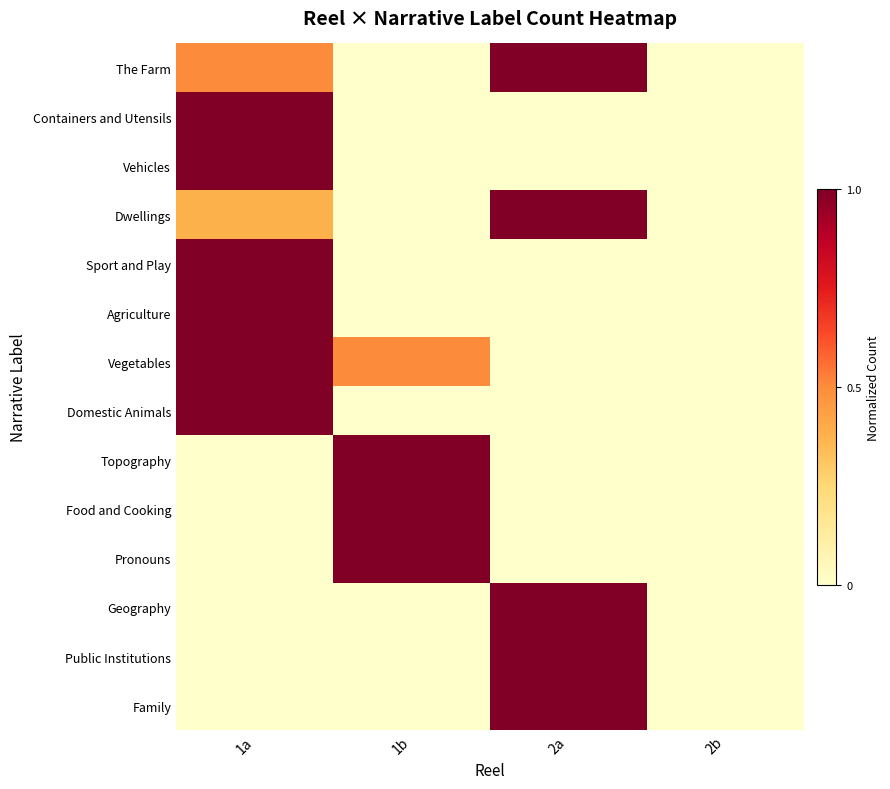

Between 1b and 2a, which series saw the biggest shift?

The Farm